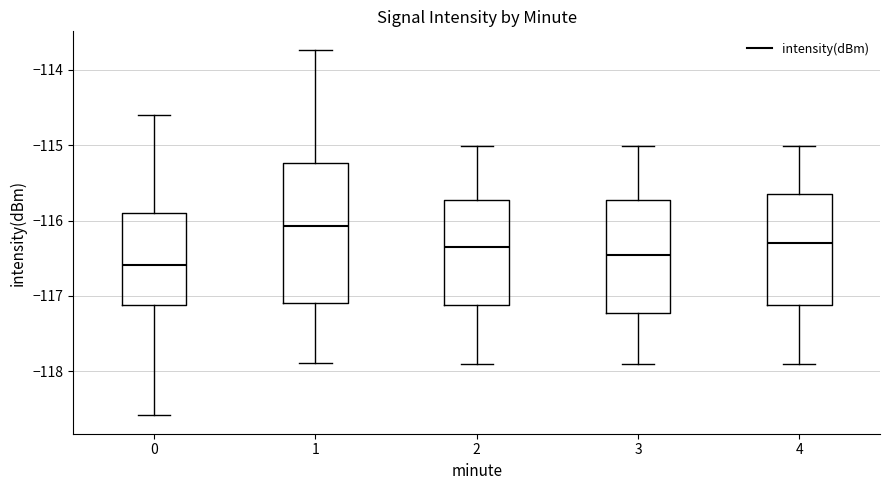

Which box's median line is the highest?

1